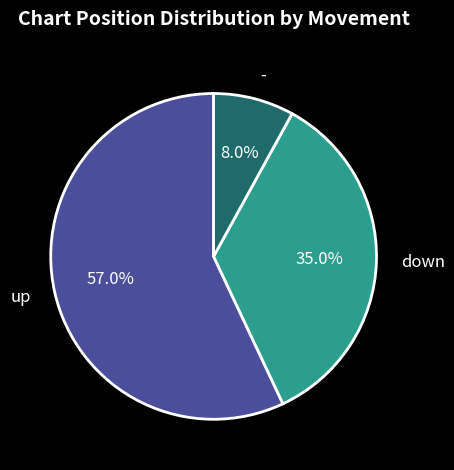

Is it true that - is 1% of the pie?

False